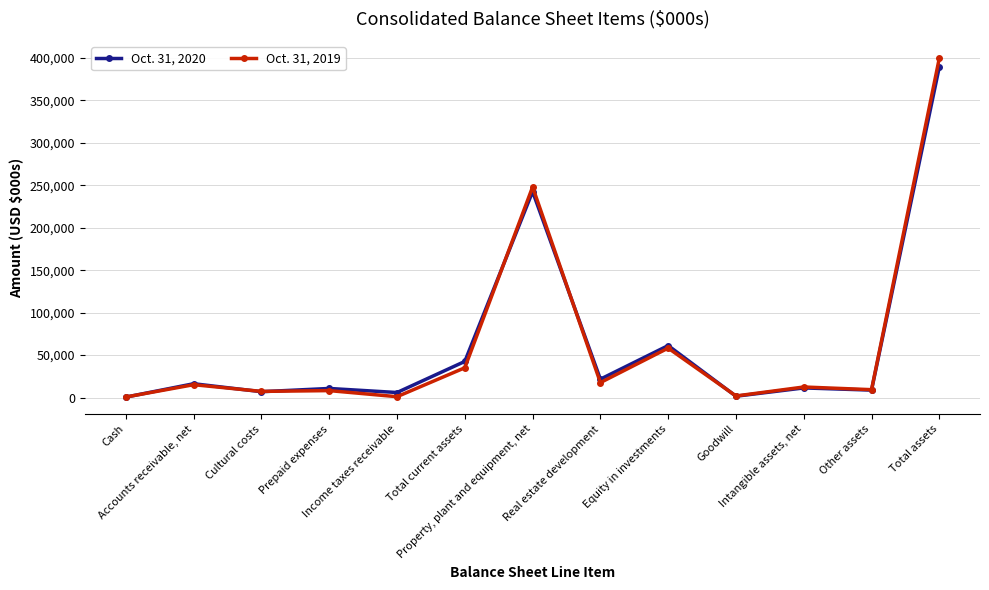

What is the average value of the Oct. 31, 2020 series?

63033